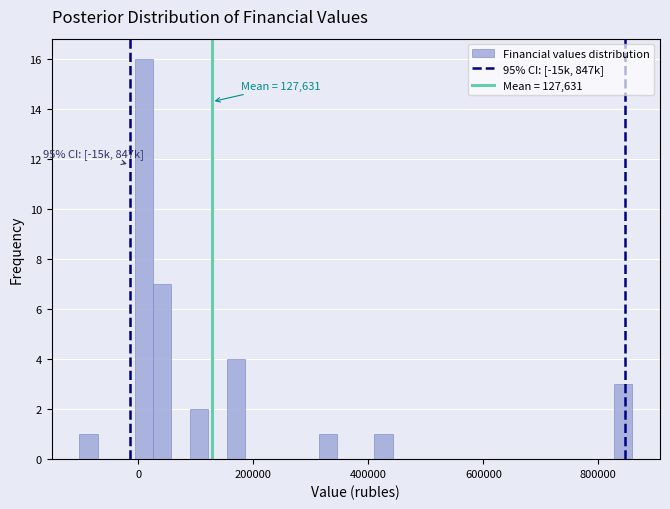

Around what value on the x-axis is the tallest bar? Give the approximate position of its centre, as read against the axis.

0